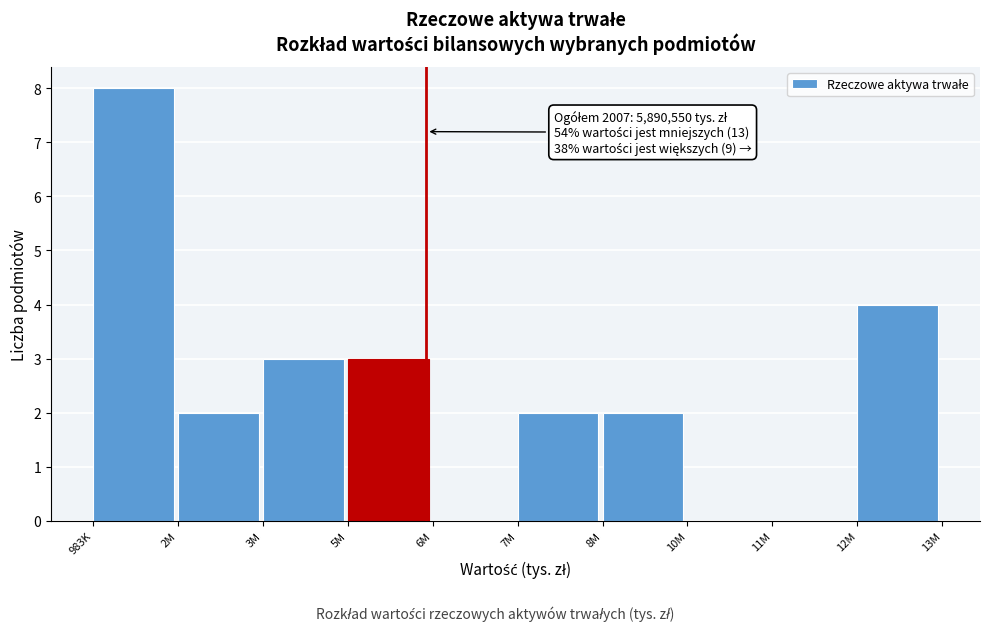

Reading right to left, transcribe all the data shown in this chart.

12M=4	11M=0	10M=0	8M=2	7M=2	6M=0	5M=3	3M=3	2M=2	983K=8